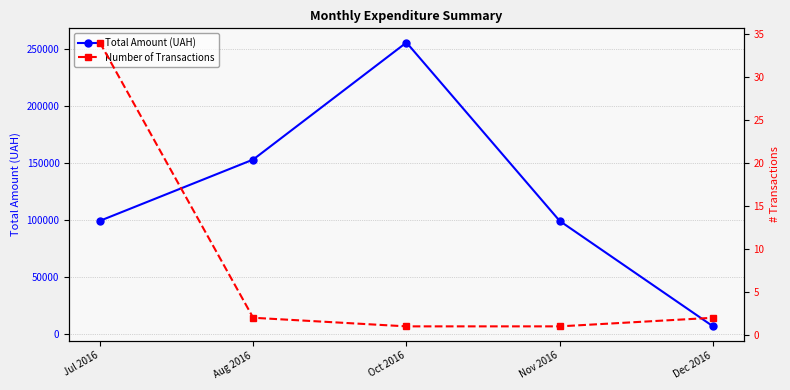

List the series in order of their overall mean, lowest first.

Number of Transactions, Total Amount (UAH)